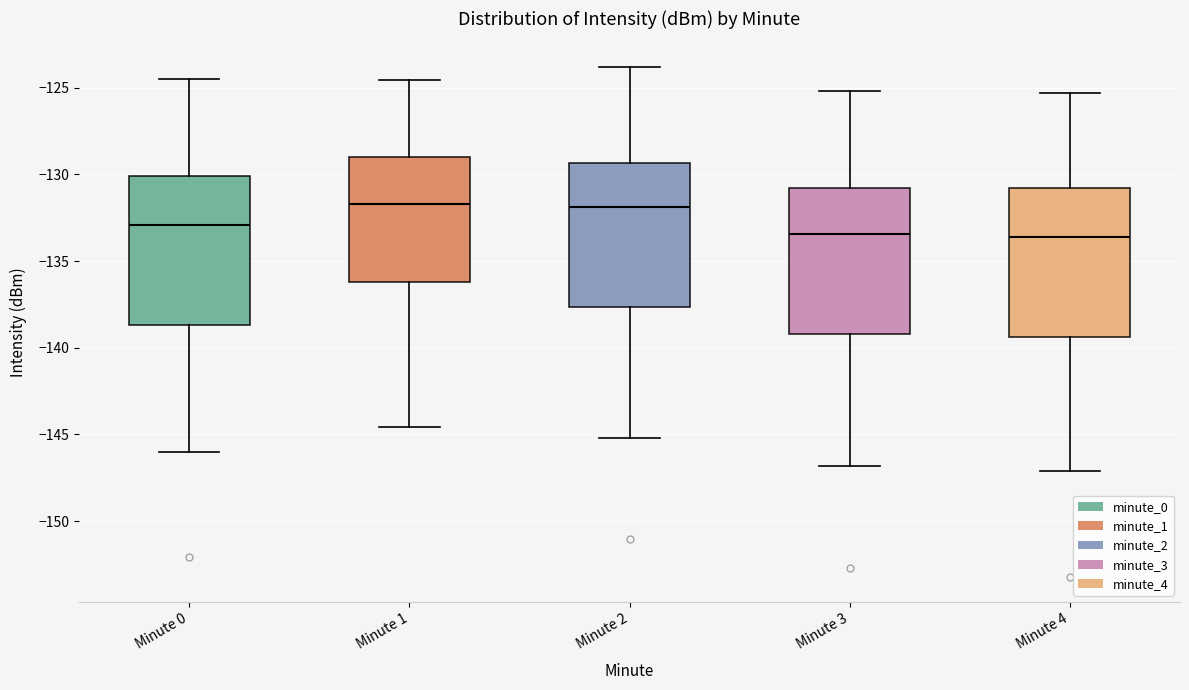

Reading left to right, transcribe this box plot: for each box, give where its median line is, the range the box spans, and where its two whiskers end, as read against the y-axis. The values are not printed on the chart, so give them approximately, as read against the axis.

Minute 0: median -133.0, box -138.5 to -130.0, whiskers -146.0 to -124.5
Minute 1: median -131.5, box -136.0 to -129.0, whiskers -144.5 to -124.5
Minute 2: median -132.0, box -137.5 to -129.5, whiskers -145.0 to -124.0
Minute 3: median -133.5, box -139.0 to -131.0, whiskers -147.0 to -125.0
Minute 4: median -133.5, box -139.5 to -131.0, whiskers -147.0 to -125.5